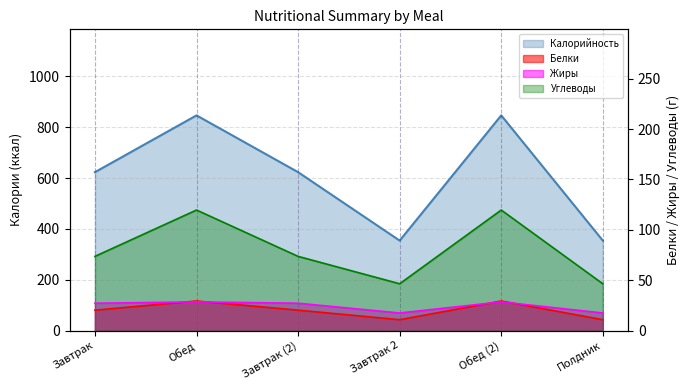

What position from the left is Завтрак (2)?

3